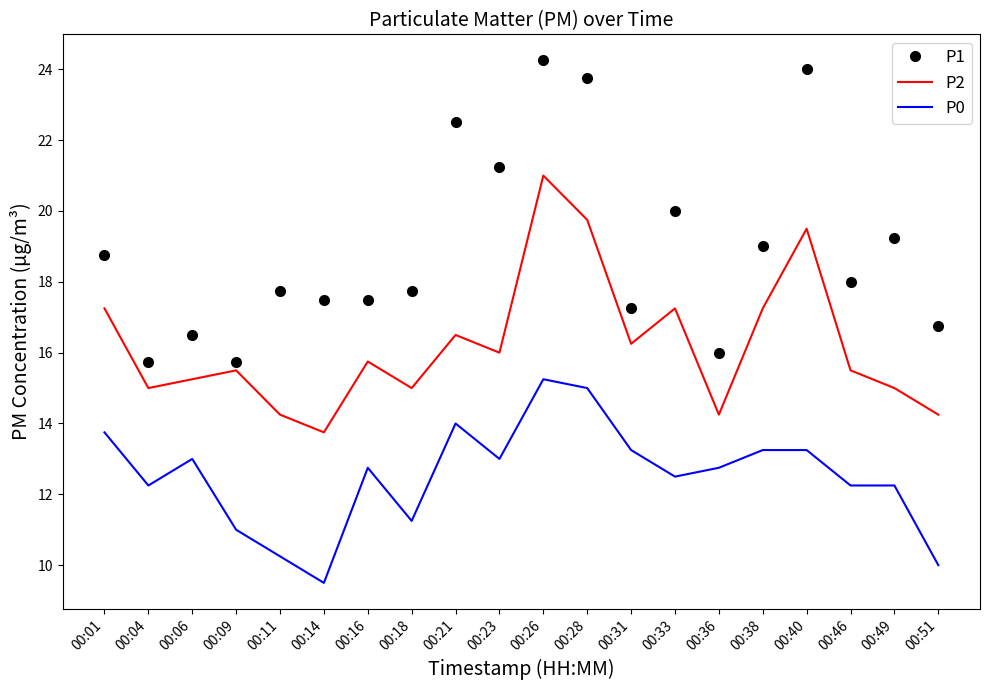

True or false: P2 and P1 cross at least once.

False